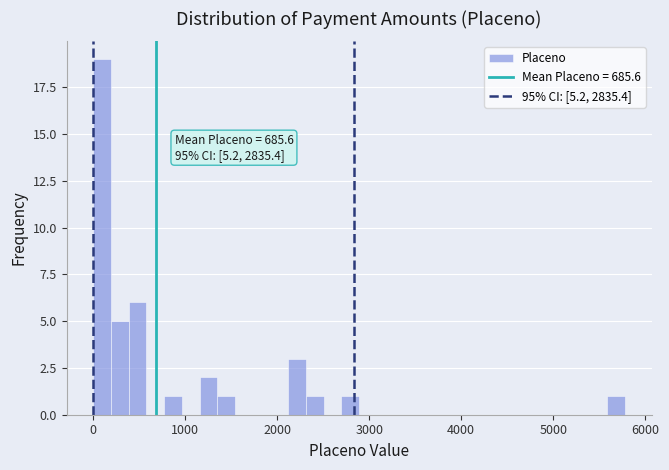

Read against the x-axis, roughly where is the centre of the tallest bar?

100